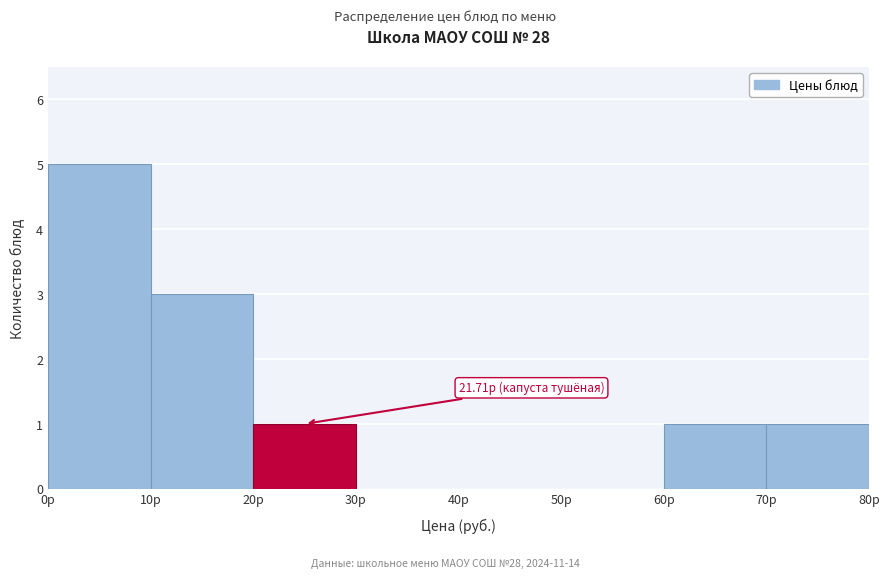

Over which range of the x-axis is the bar tallest?

0 to 10